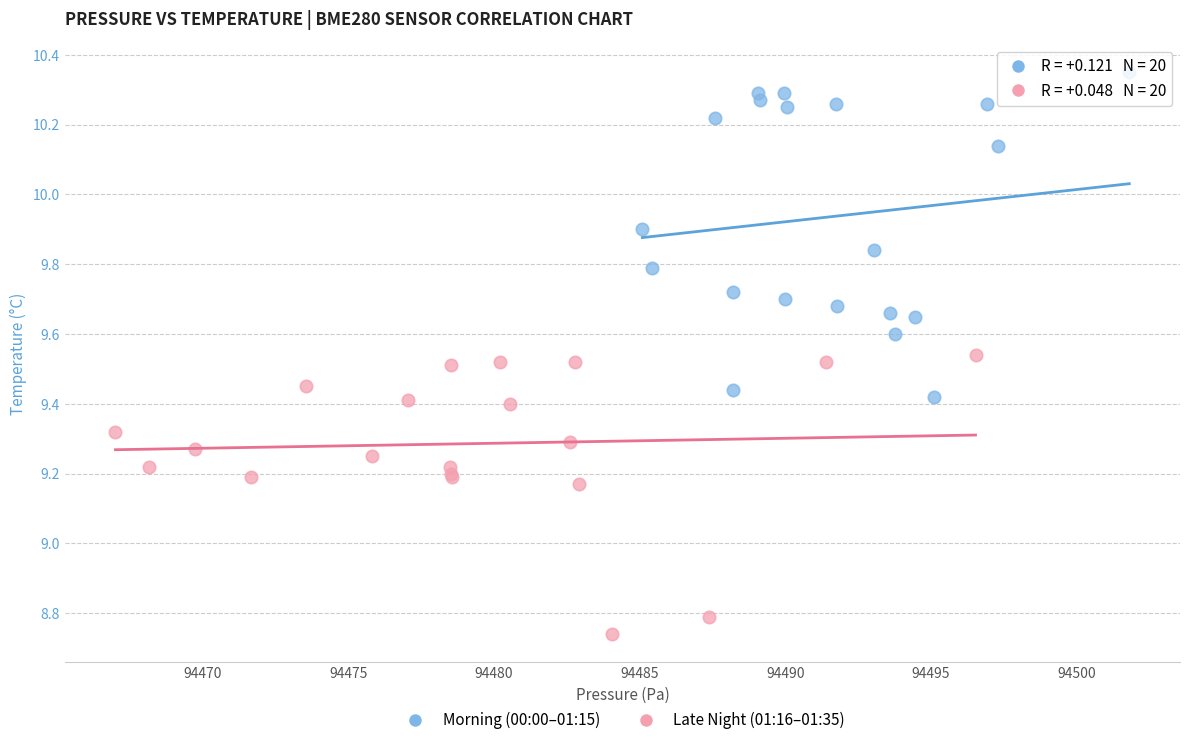

Which series has the largest Y range (max minus min)?

Morning (00:00–01:15)